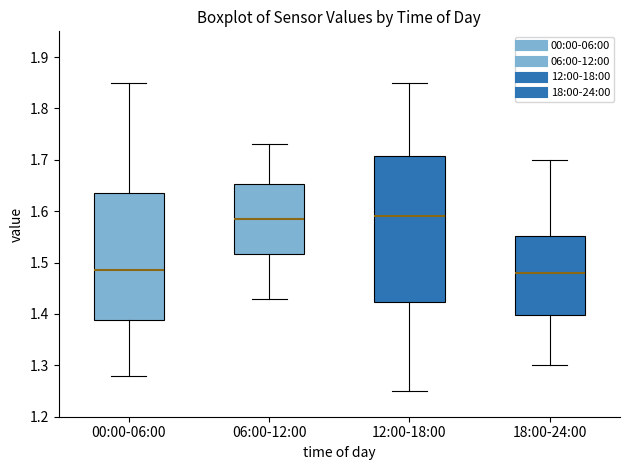

Which box is the tallest, from its lower edge to its upper edge?

12:00-18:00